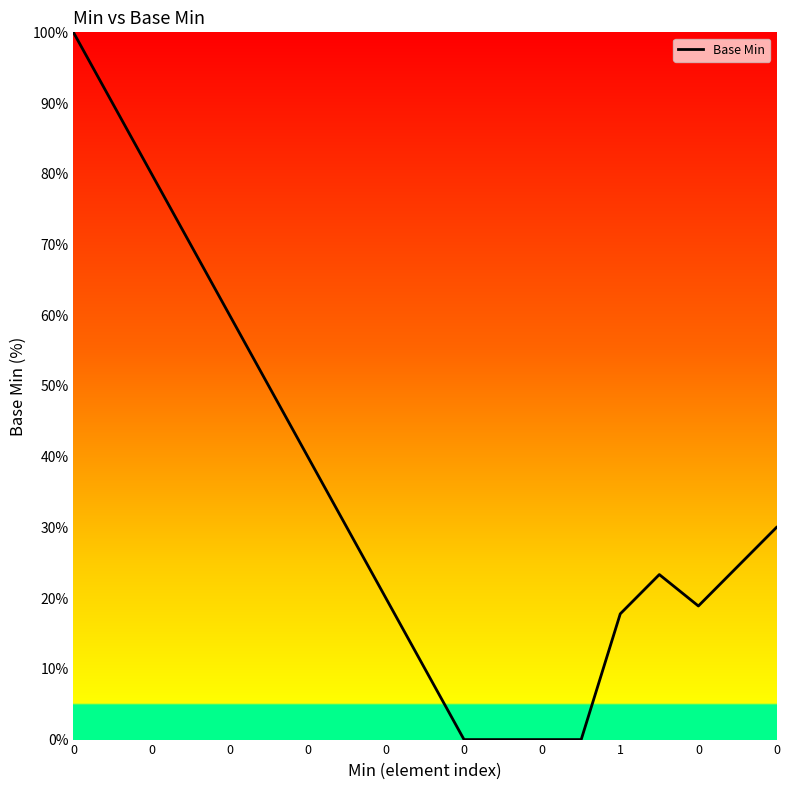

What is the maximum value shown in the chart?

100.0